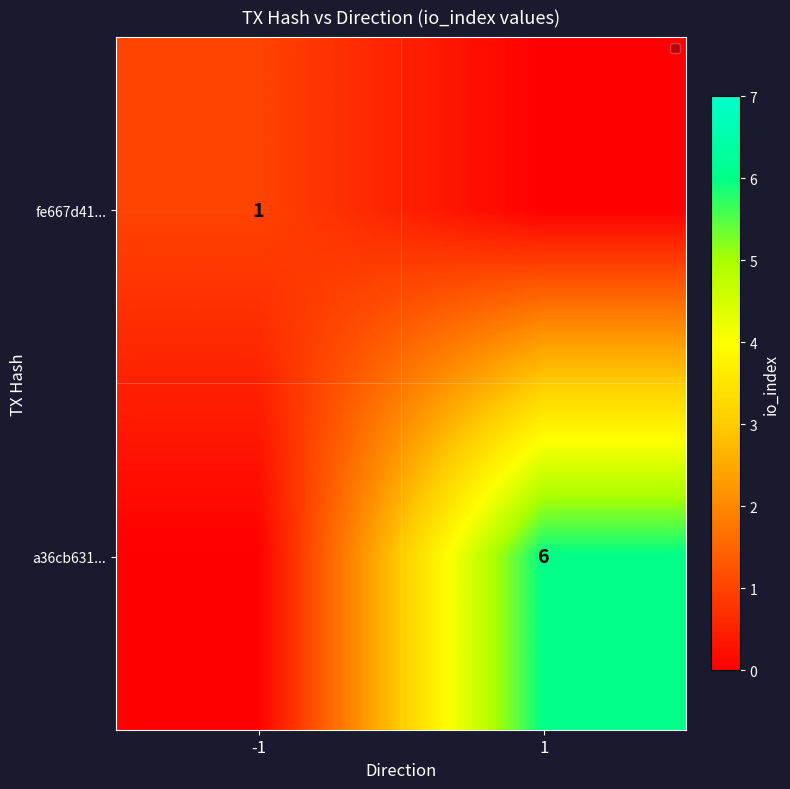

The value of fe667d41... at -1 is 2. True or false?

False